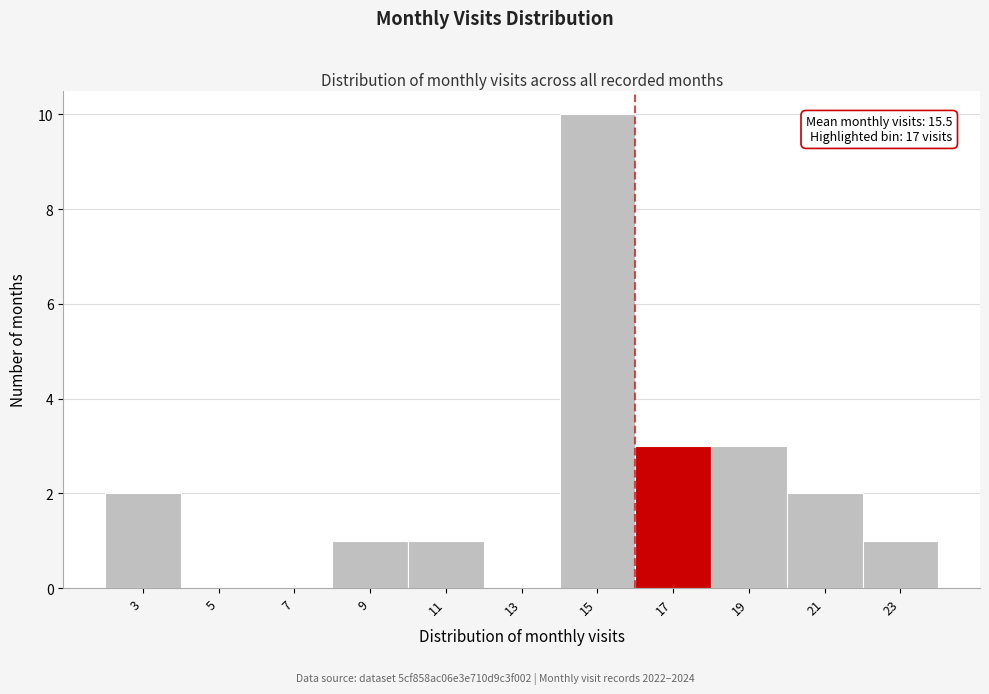

Reading left to right, transcribe all the data shown in this chart.

3=2	5=0	7=0	9=1	11=1	13=0	15=10	17=3	19=3	21=2	23=1